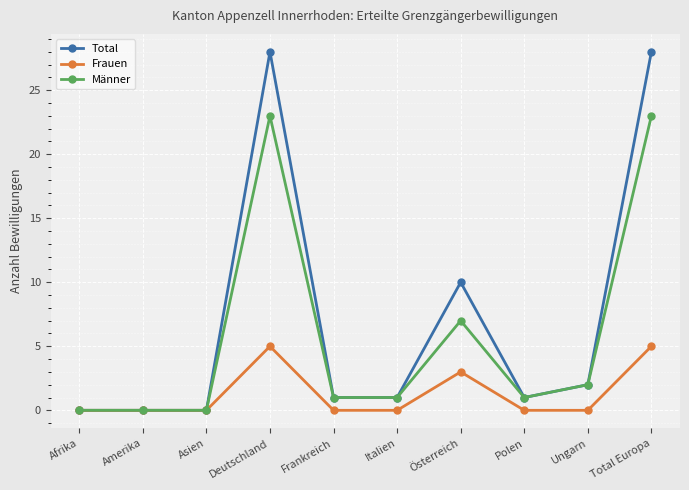

How many lines are shown in the chart?

3